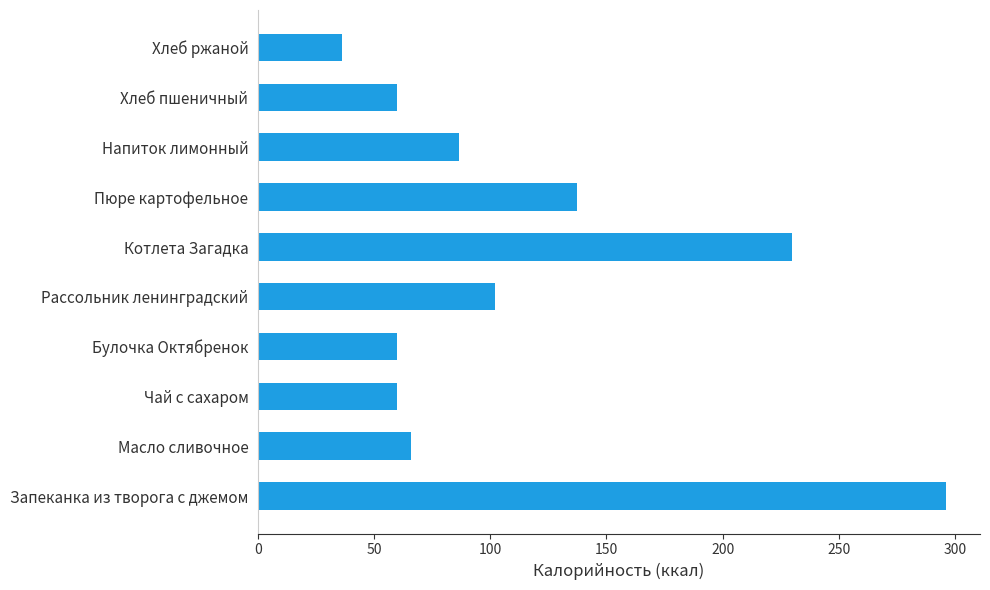

Where is the data nearest to the value 166?

Пюре картофельное